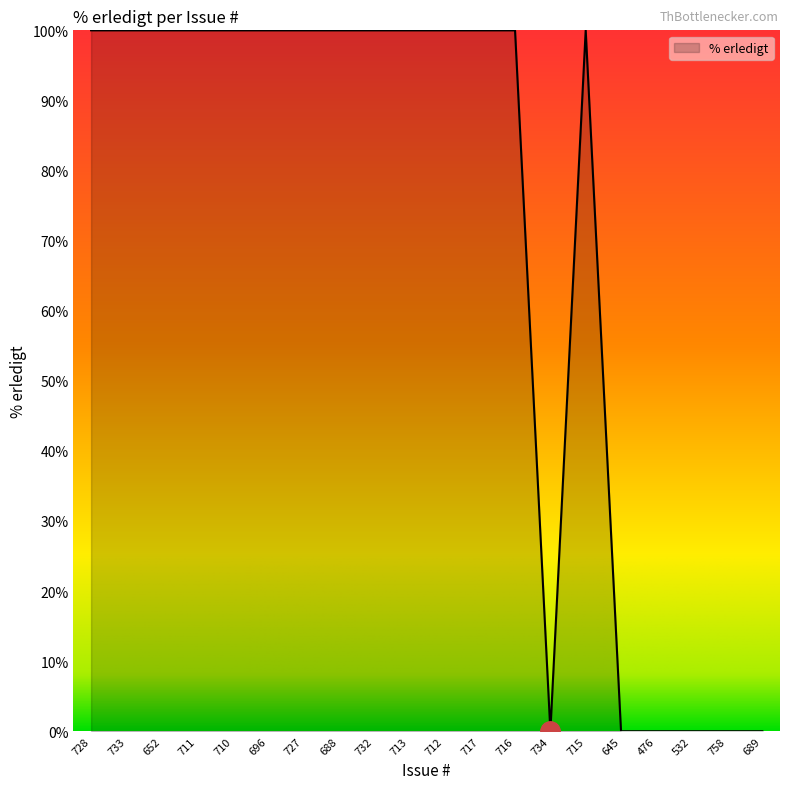

Reading left to right, transcribe all the data shown in this chart.

728=100	733=100	652=100	711=100	710=100	696=100	727=100	688=100	732=100	713=100	712=100	717=100	716=100	734=0	715=100	645=0	476=0	532=0	758=0	689=0